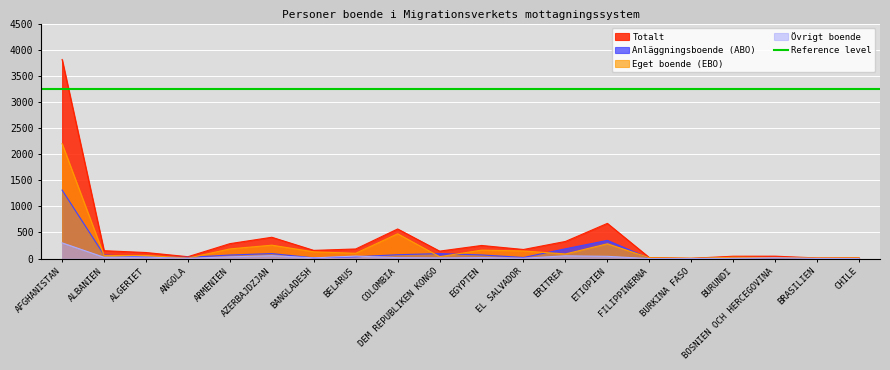

How many values in Anläggningsboende (ABO) are above zero?

19